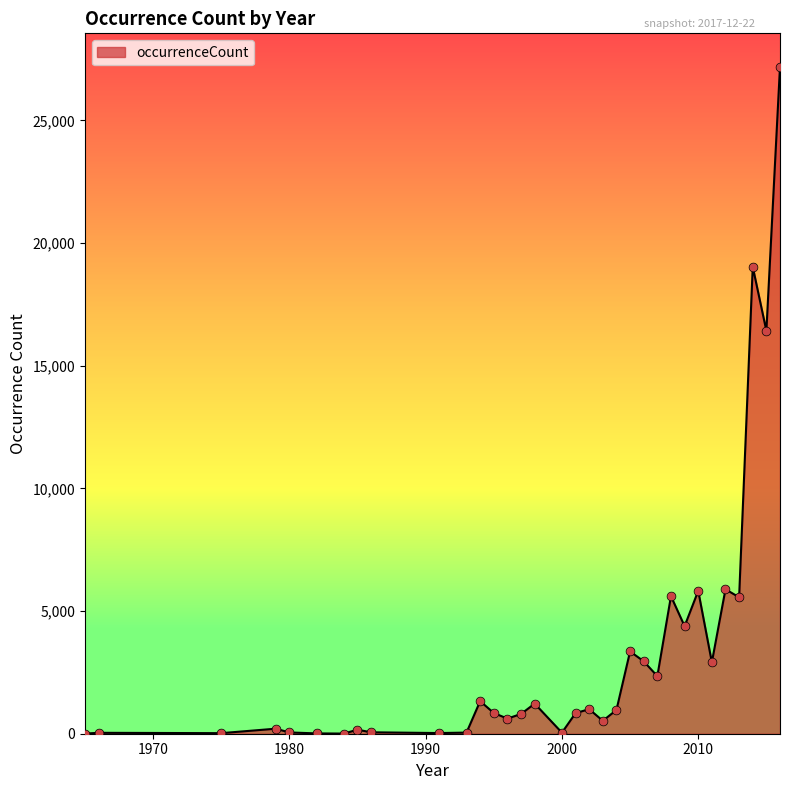

What is the greatest value displayed?

27188